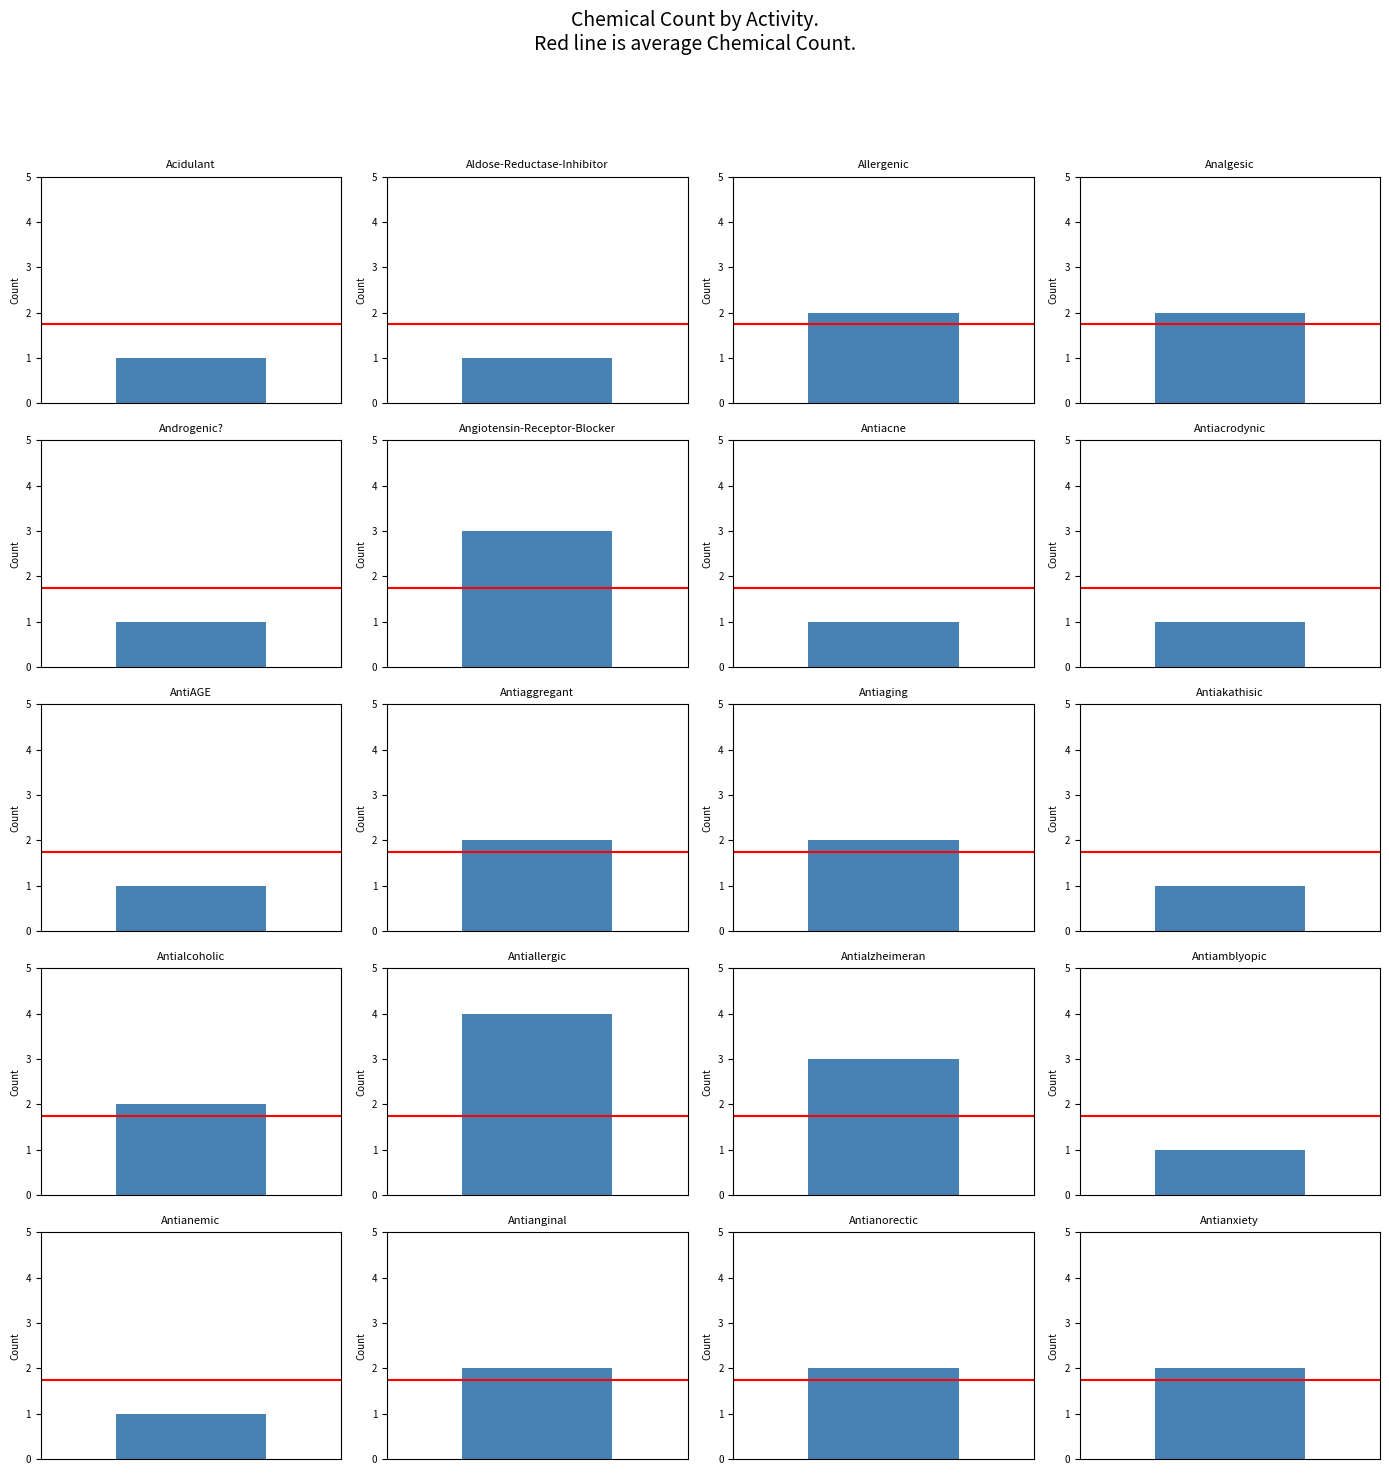

The value at Antialzheimeran is 3. True or false?

True